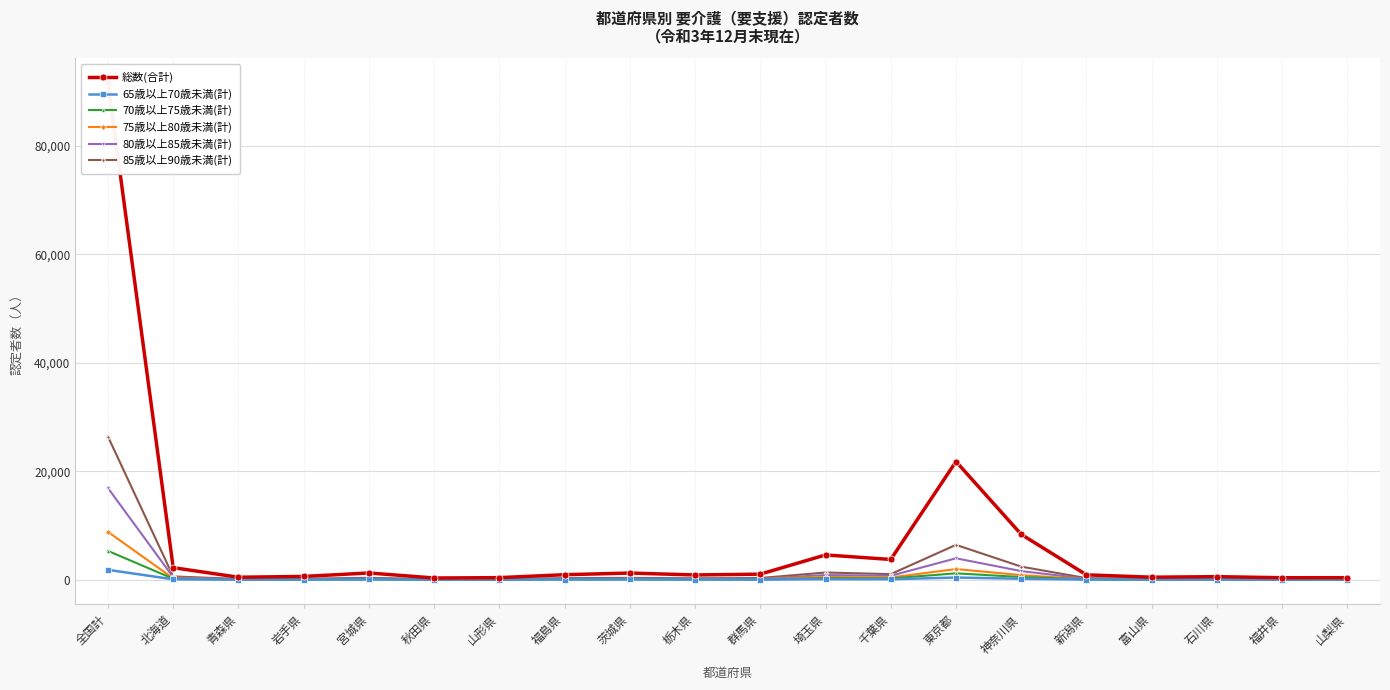

List the series in order of their peak value, lowest first.

65歳以上70歳未満(計), 70歳以上75歳未満(計), 75歳以上80歳未満(計), 80歳以上85歳未満(計), 85歳以上90歳未満(計), 総数(合計)